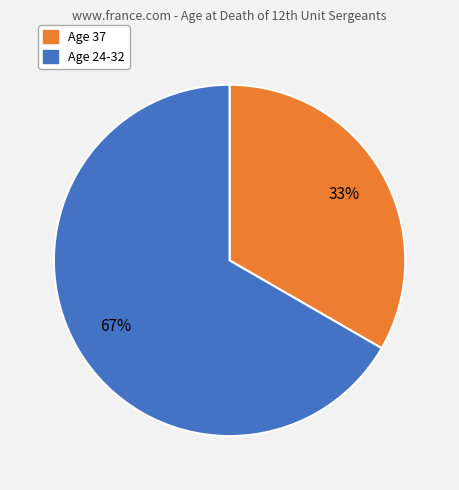

Does any single category account for the majority?

Yes